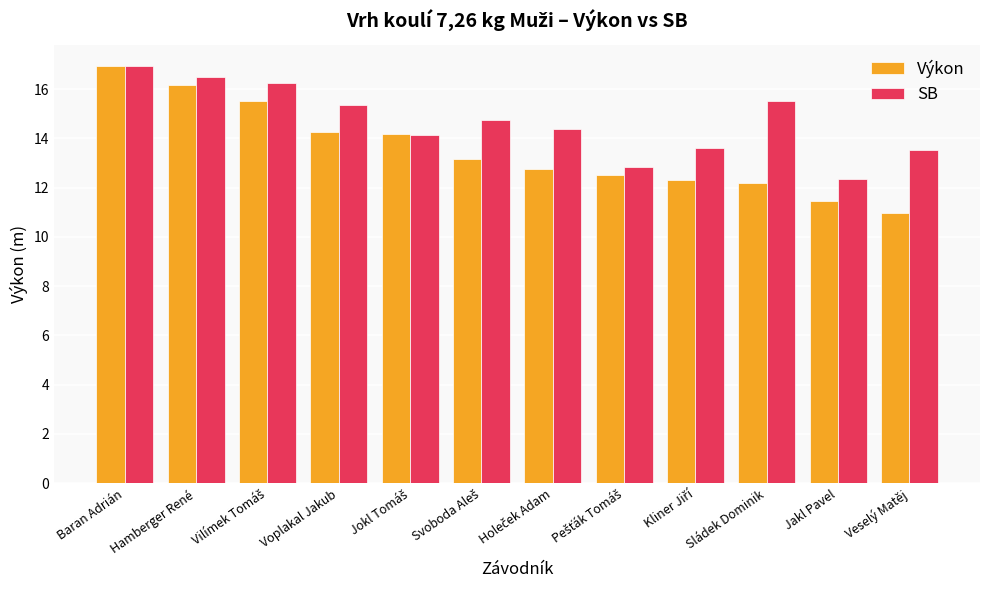

Which series has the largest total across all categories?

SB